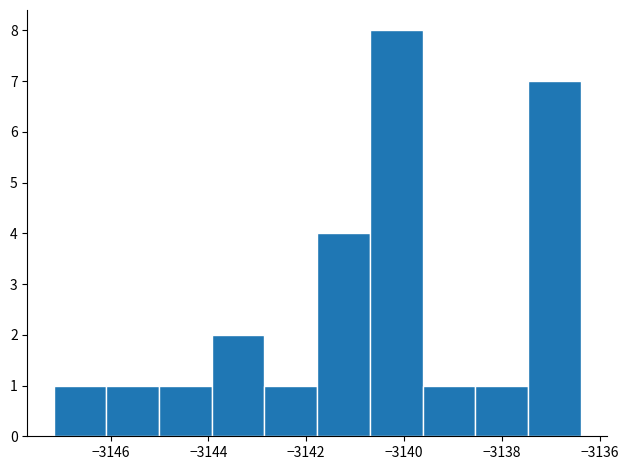

Reading left to right, transcribe this chart: for each bar, give the range it covers on the x-axis and its height. Neither the bar edges nor the heights are printed on the chart, so give them approximately, as read against the axes.

-3147.2 to -3146.0: 1
-3146.0 to -3145.0: 1
-3145.0 to -3144.0: 1
-3144.0 to -3142.8: 2
-3142.8 to -3141.8: 1
-3141.8 to -3140.6: 4
-3140.6 to -3139.6: 8
-3139.6 to -3138.6: 1
-3138.6 to -3137.4: 1
-3137.4 to -3136.4: 7